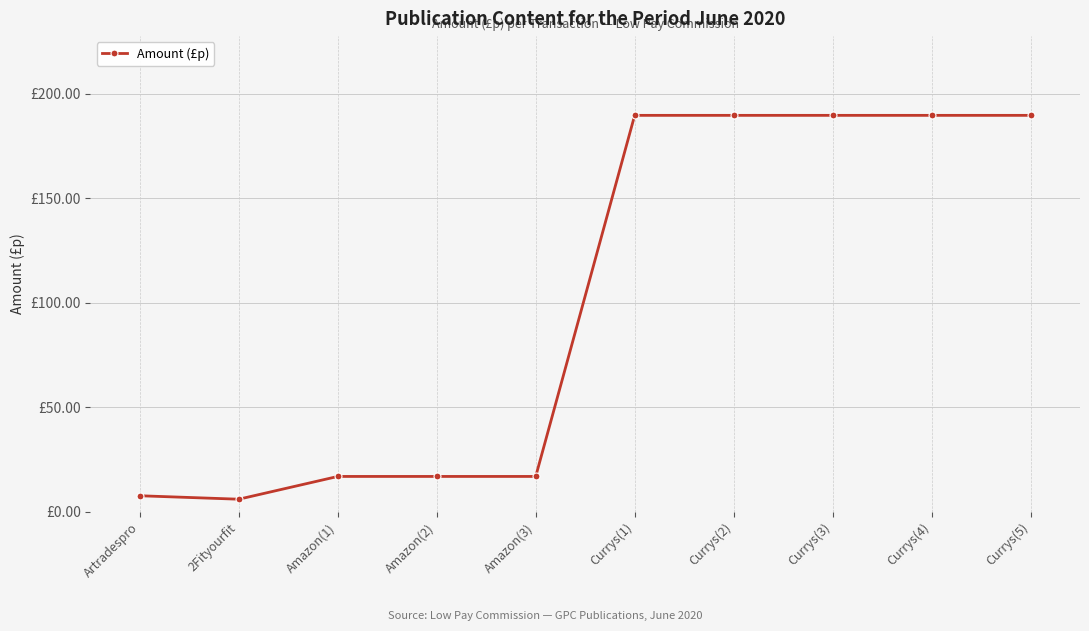

List the labels in order of value, largest first.

Currys(1), Currys(2), Currys(3), Currys(4), Currys(5), Amazon(1), Amazon(2), Amazon(3), Artradespro, 2Fityourfit